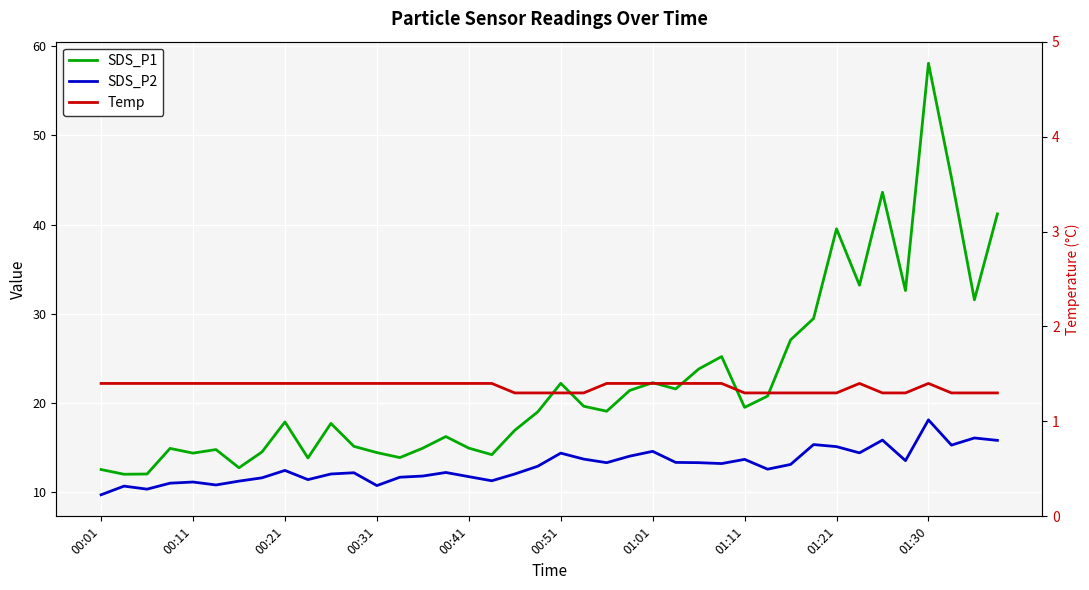

Does the chart display data point markers on the line(s)?

No